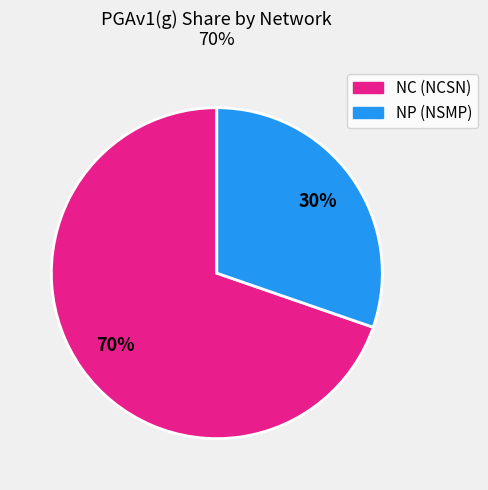

How many segments does this pie chart have?

2